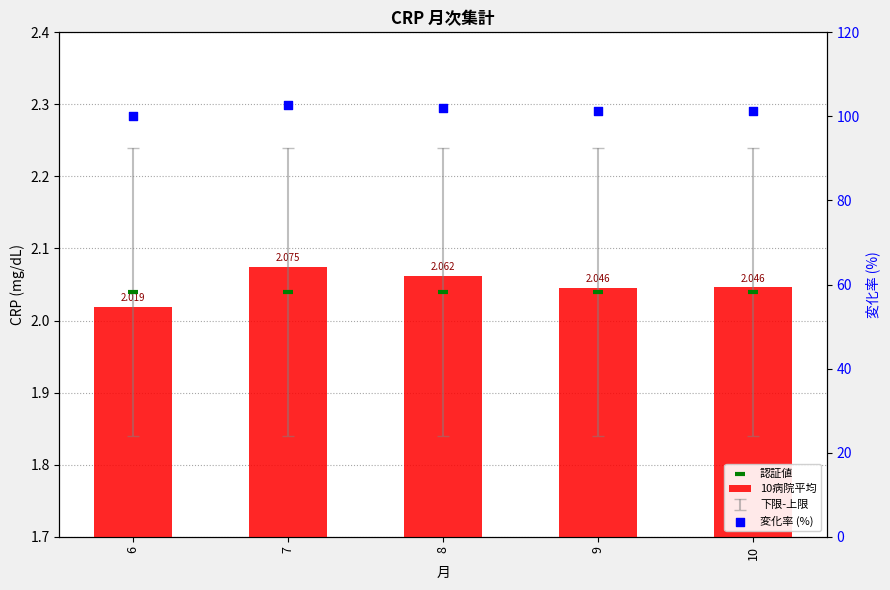

What are all the series names shown in the legend?

10病院平均, 認証値, 変化率 (%)